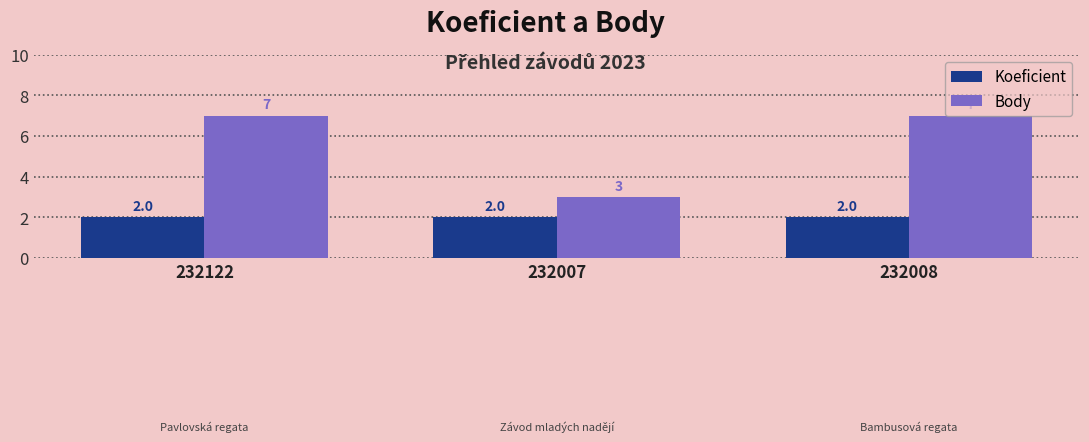

What is the average value of the Koeficient series?

2